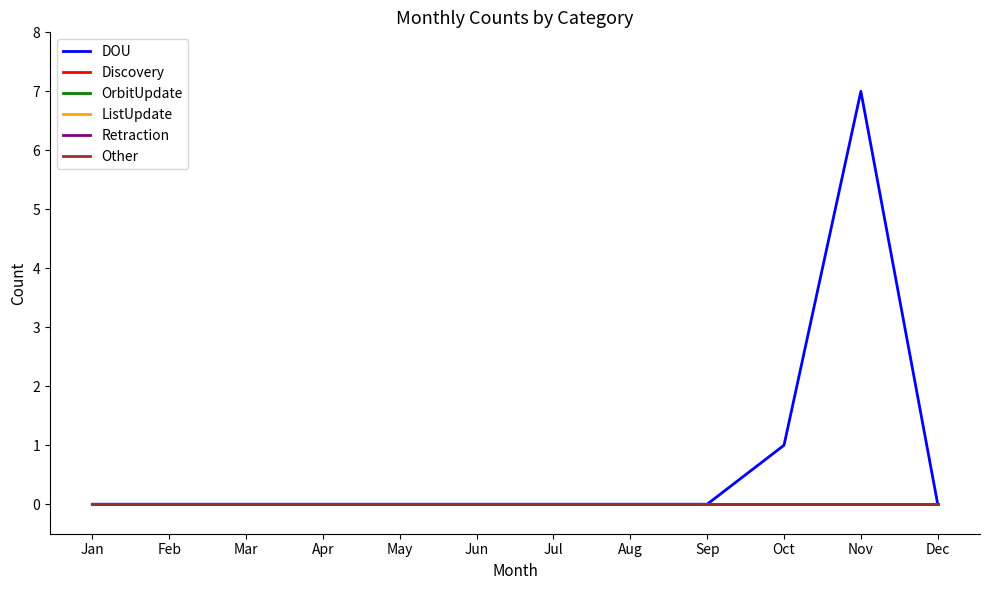

How many lines are shown in the chart?

6